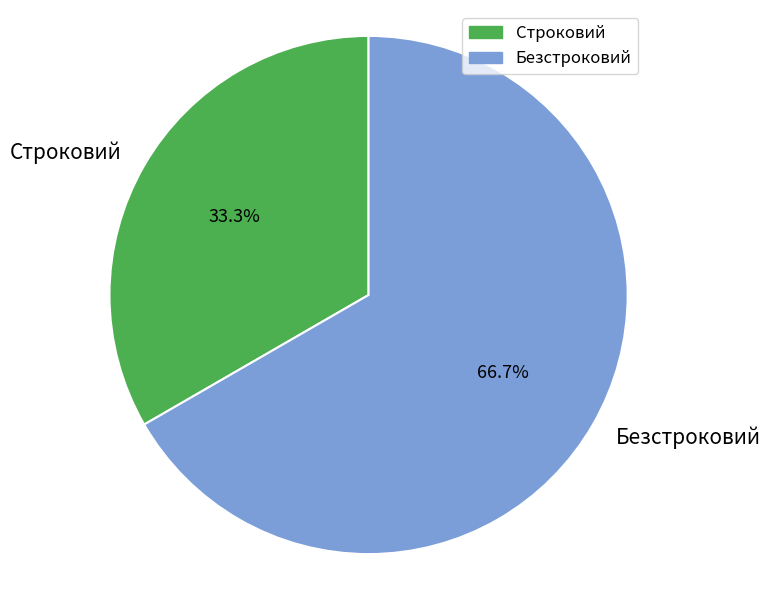

How much of the chart is everything except Строковий?

66.7%